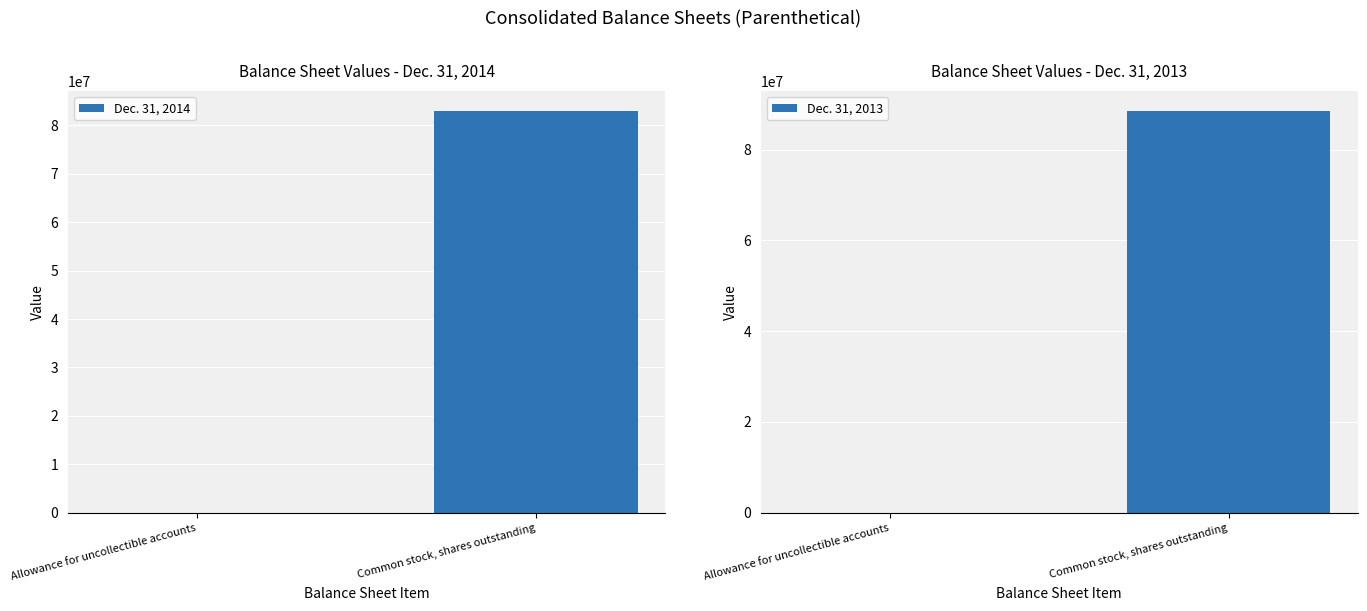

What is the sum of the Dec. 31, 2014 values at Allowance for uncollectible accounts and Common stock, shares outstanding?

82956846